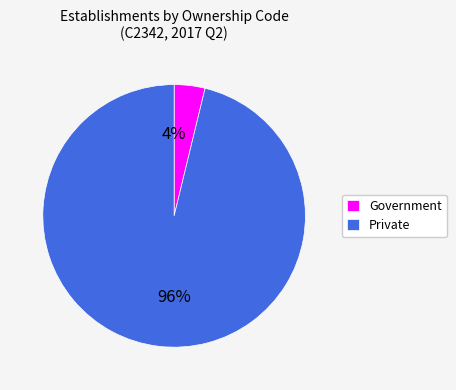

To the nearest percent, what percentage of the pie is Private?

96%